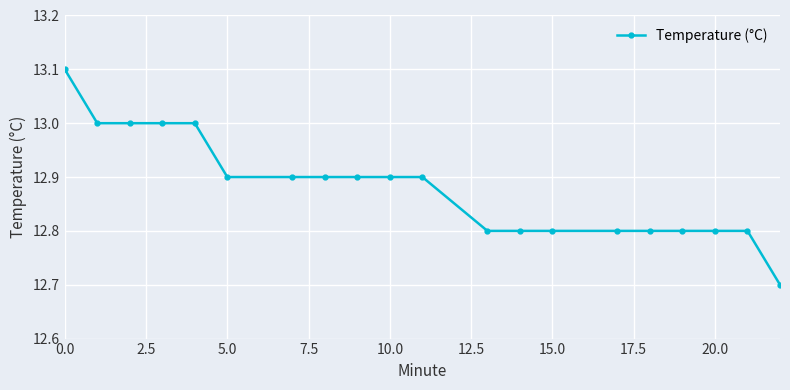

How many lines are shown in the chart?

1